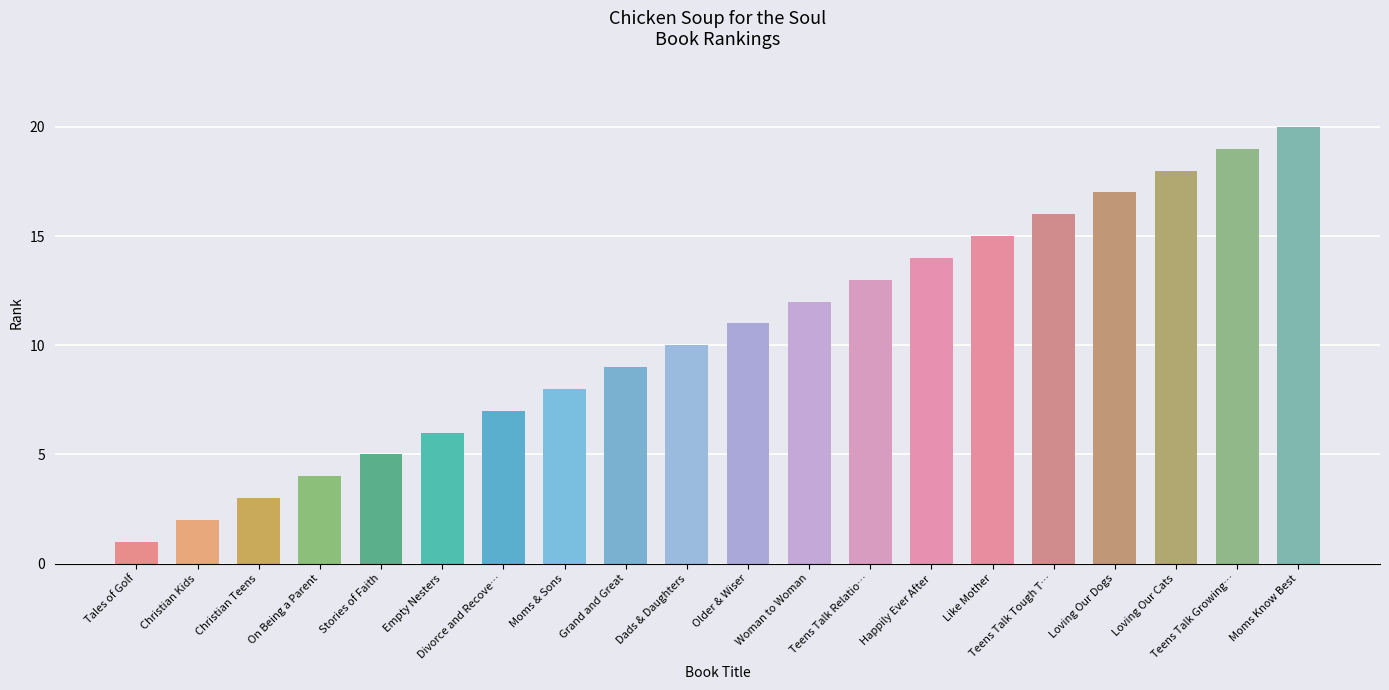

How many bars are there in total?

20